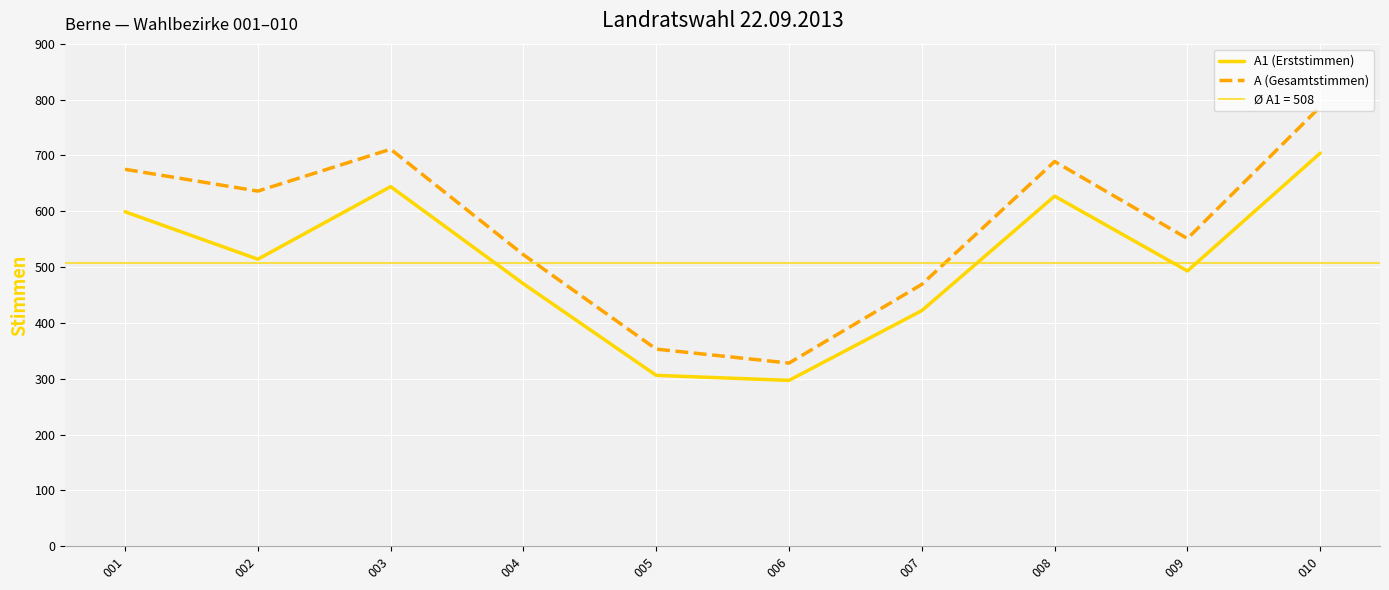

True or false: A (Gesamtstimmen) and A1 (Erststimmen) intersect in this chart.

False